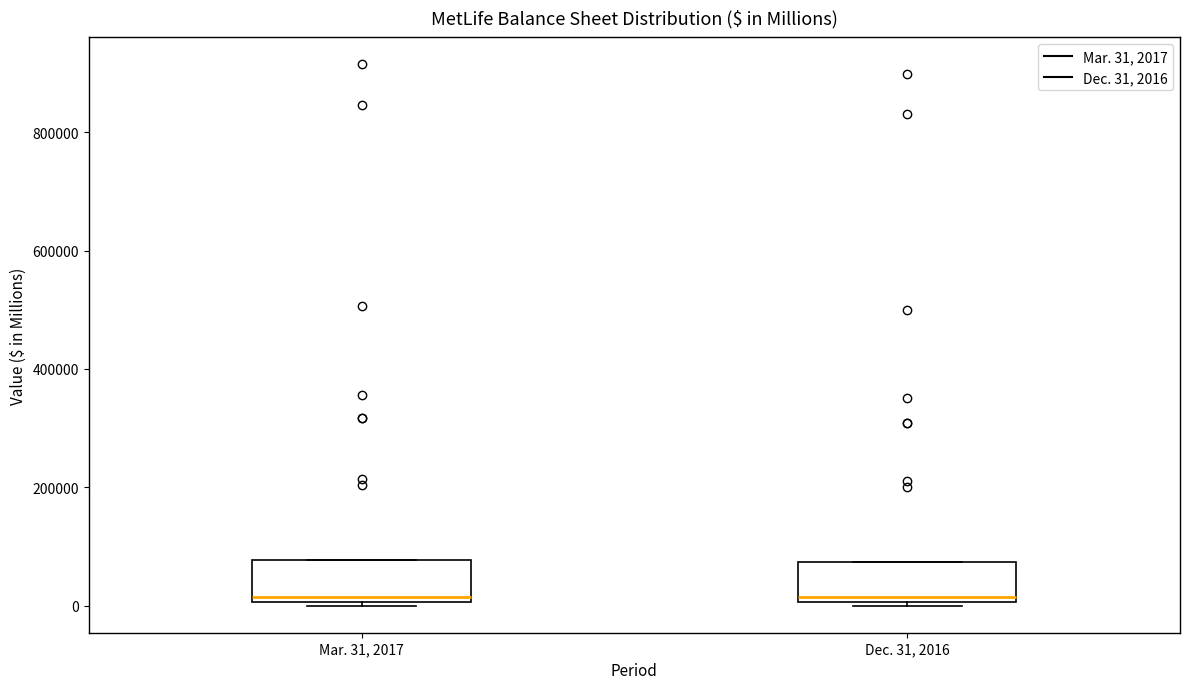

Reading left to right, transcribe this box plot: for each box, give where its median line is, the range the box spans, and where its two whiskers end, as read against the y-axis. The values are not printed on the chart, so give them approximately, as read against the axis.

Mar. 31, 2017: median 20000, box 0 to 80000, whiskers 0 (just below the box's lower edge) to 80000
Dec. 31, 2016: median 20000, box 0 to 80000, whiskers 0 (just below the box's lower edge) to 80000